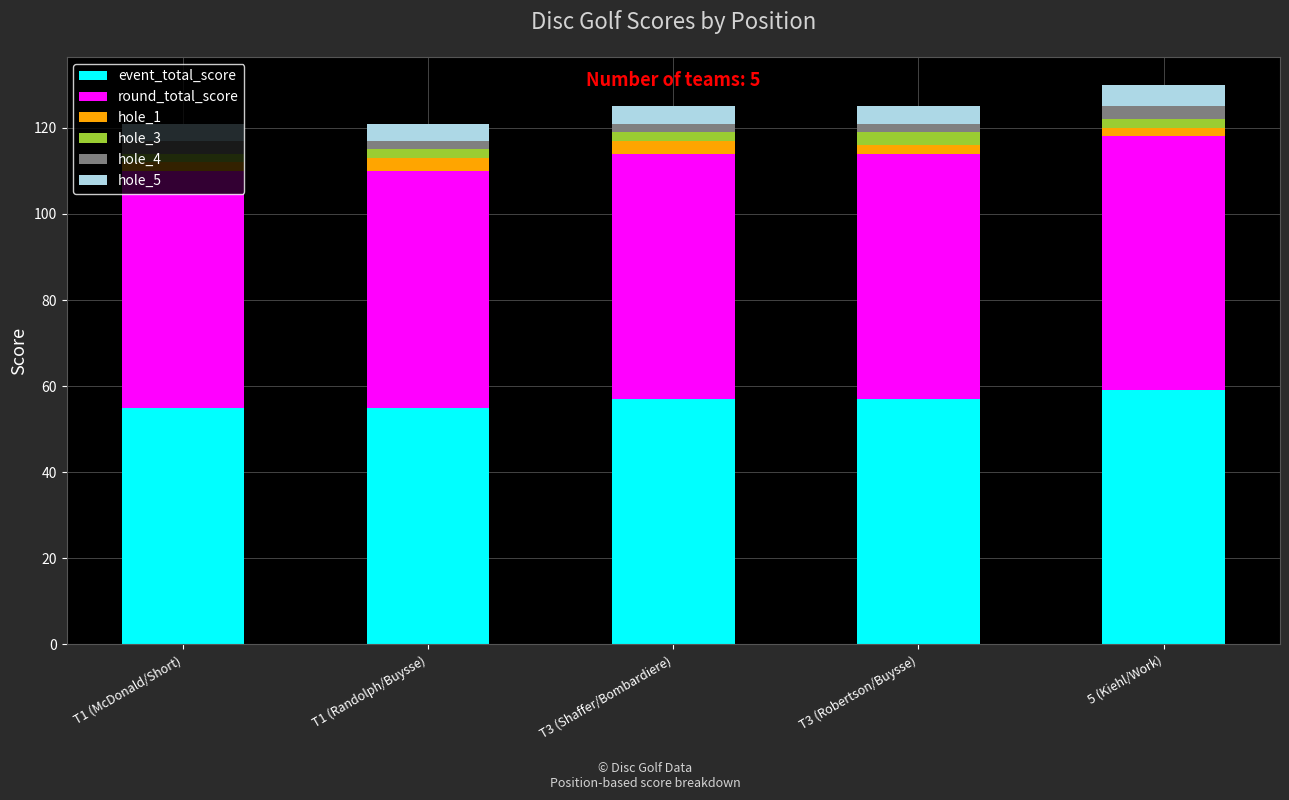

What is the maximum value for event_total_score?

59